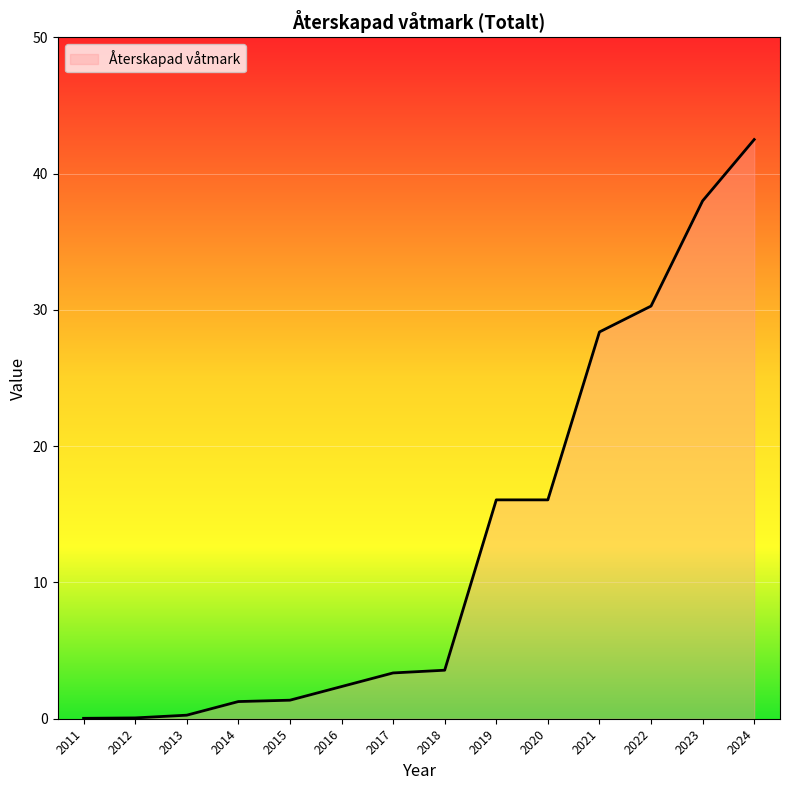

What is the maximum value shown in the chart?

42.5